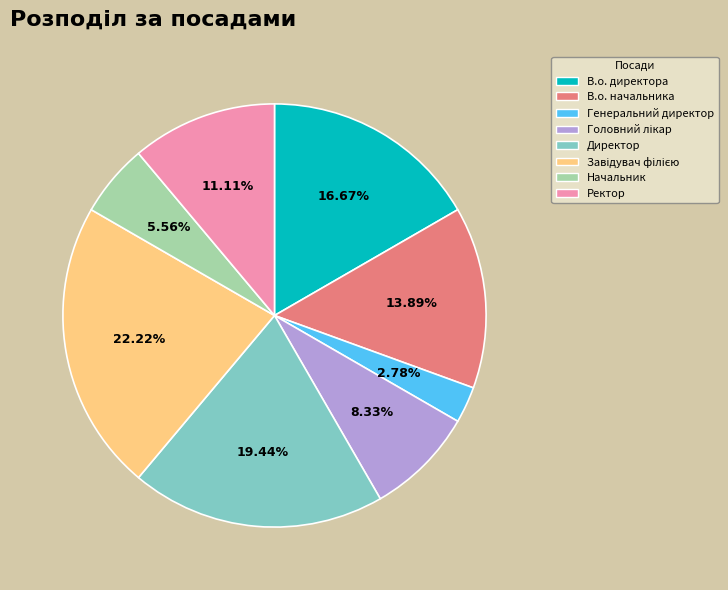

What percentage is the В.о. директора slice, to the nearest percent?

17%